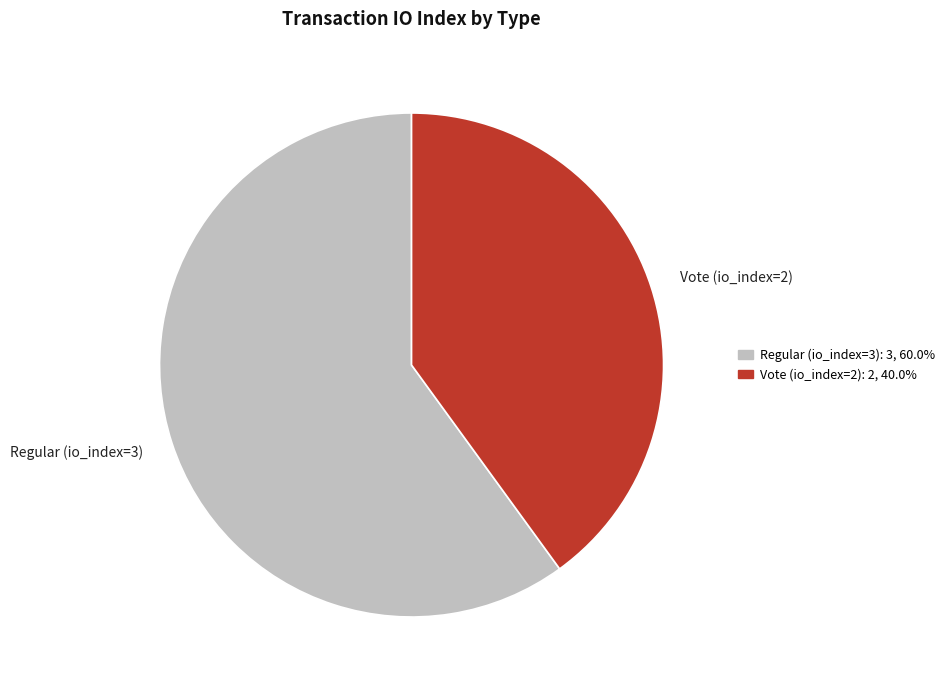

Rank the categories by value from highest to lowest.

Regular (io_index=3), Vote (io_index=2)